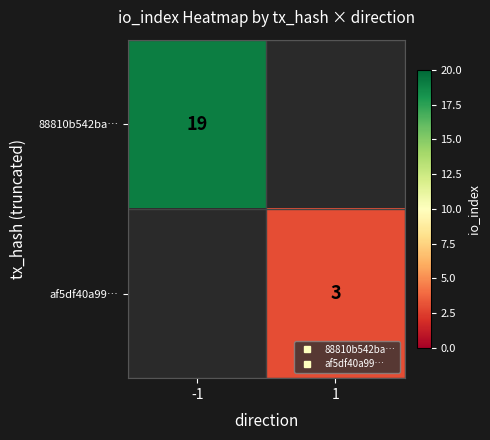

List the labels in order of af5df40a99… value, largest first.

-1, 1